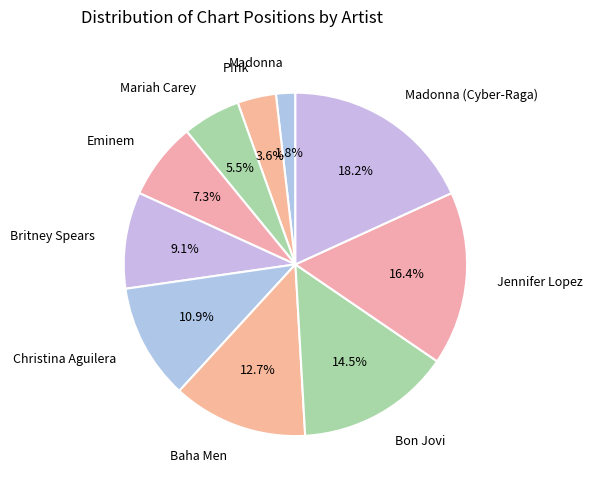

Is it true that Eminem is 7% of the pie?

True